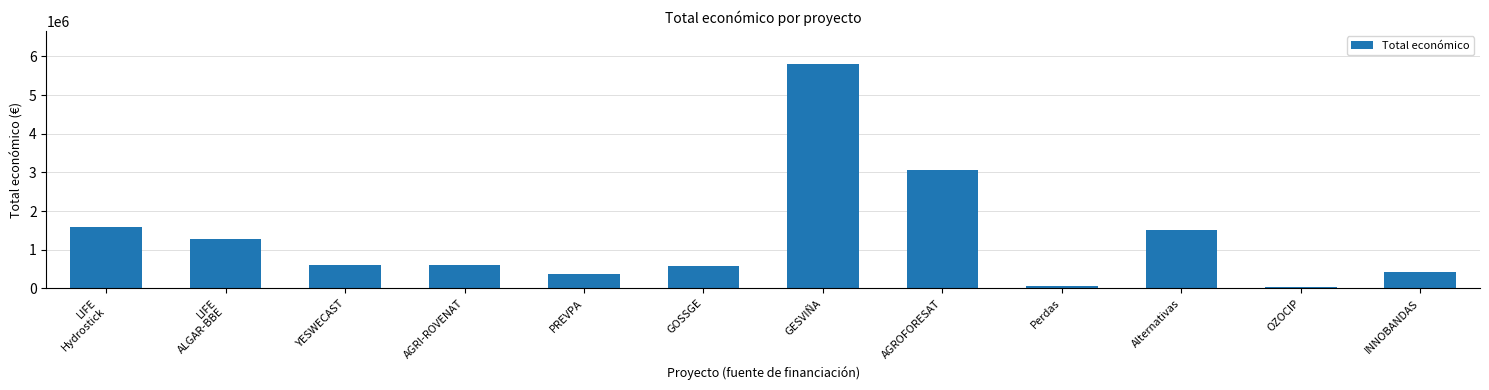

What is the change in value from YESWECAST to AGROFORESAT?

+2451781